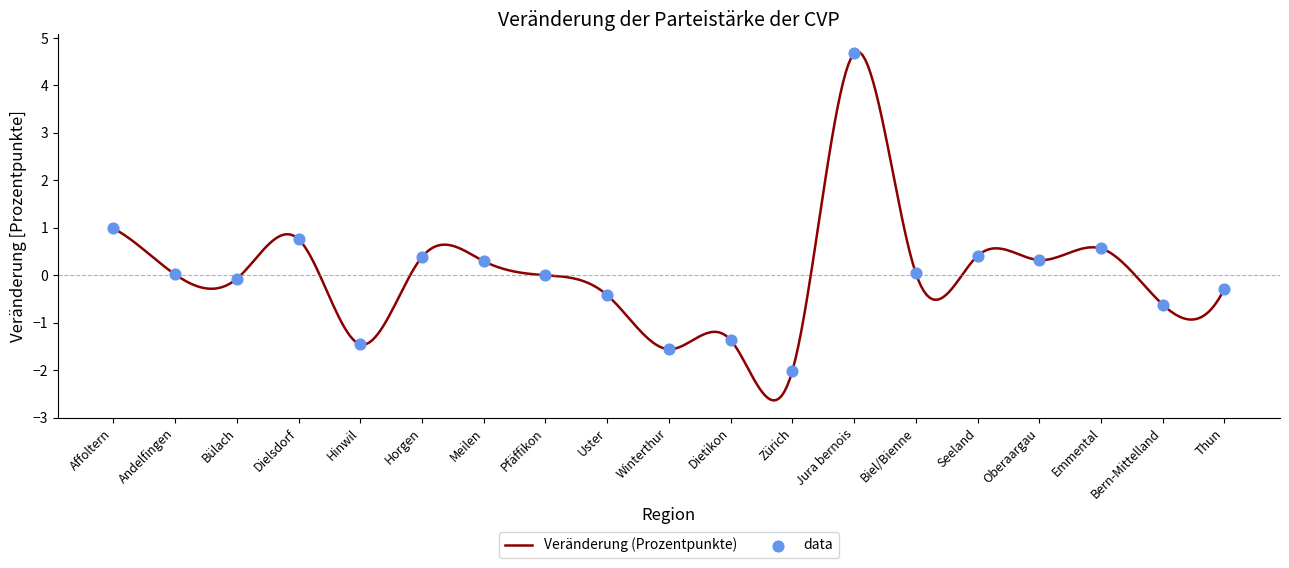

What is the change in value from Meilen to Thun?

-0.6